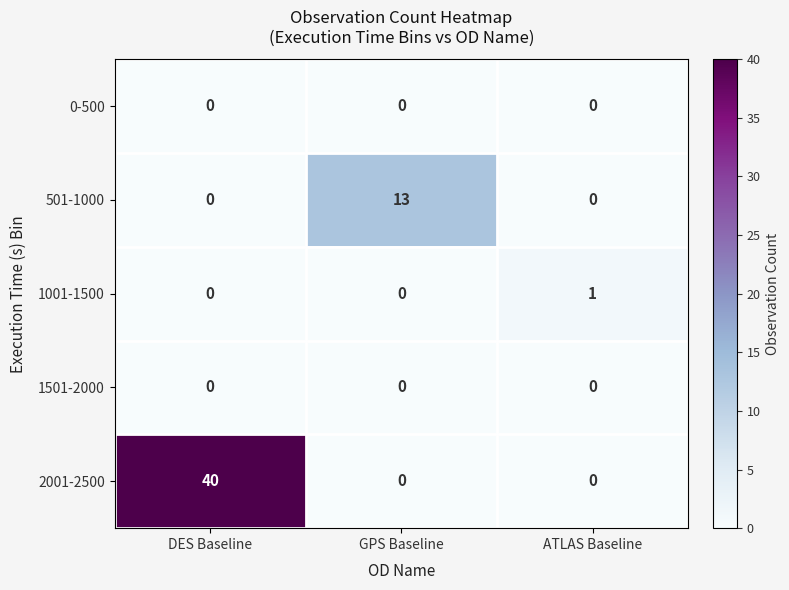

What is the total value across all series at DES Baseline?

40